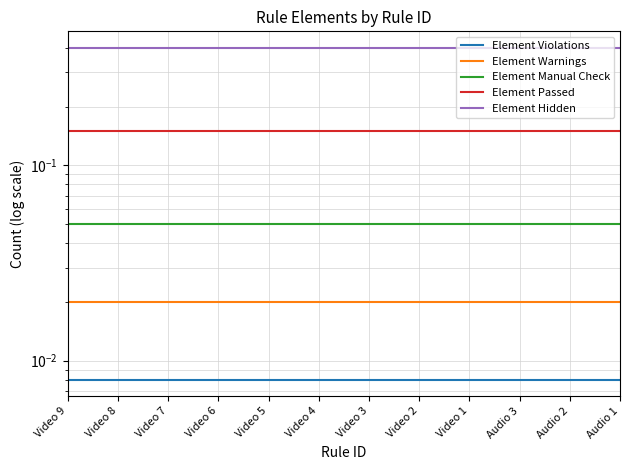

At how many categories does at least one series exceed 0?

12